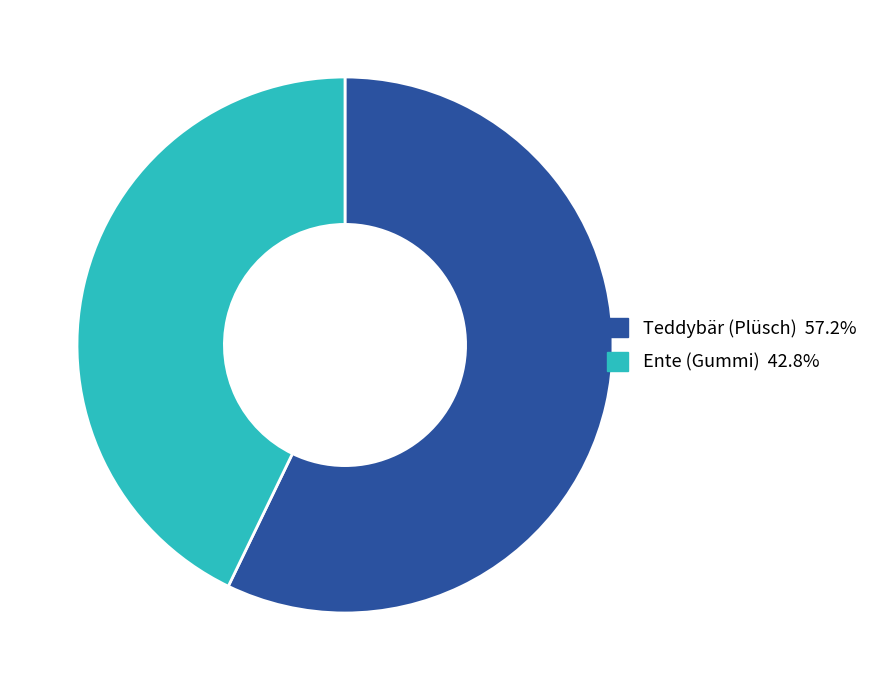

Is the sum of Teddybär (Plüsch) and Ente (Gummi) greater than half?

Yes